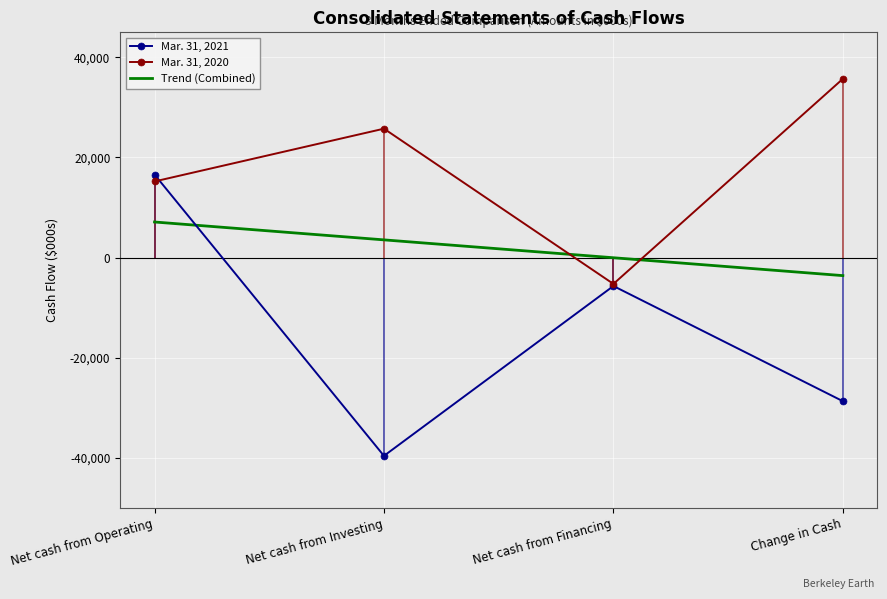

What is the spread (max minus min) of values at Net cash from Investing?

65356